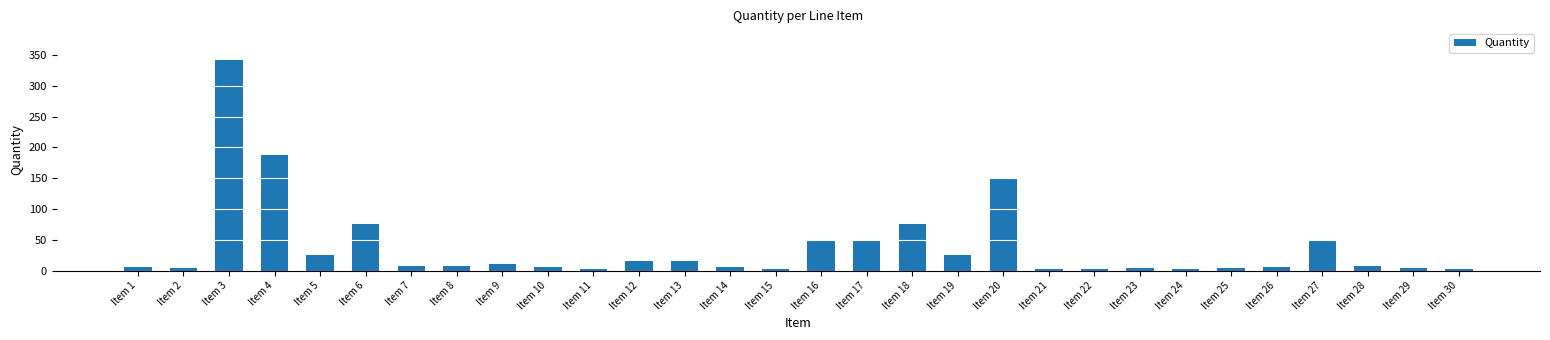

Which category has the highest value across all series?

Item 3